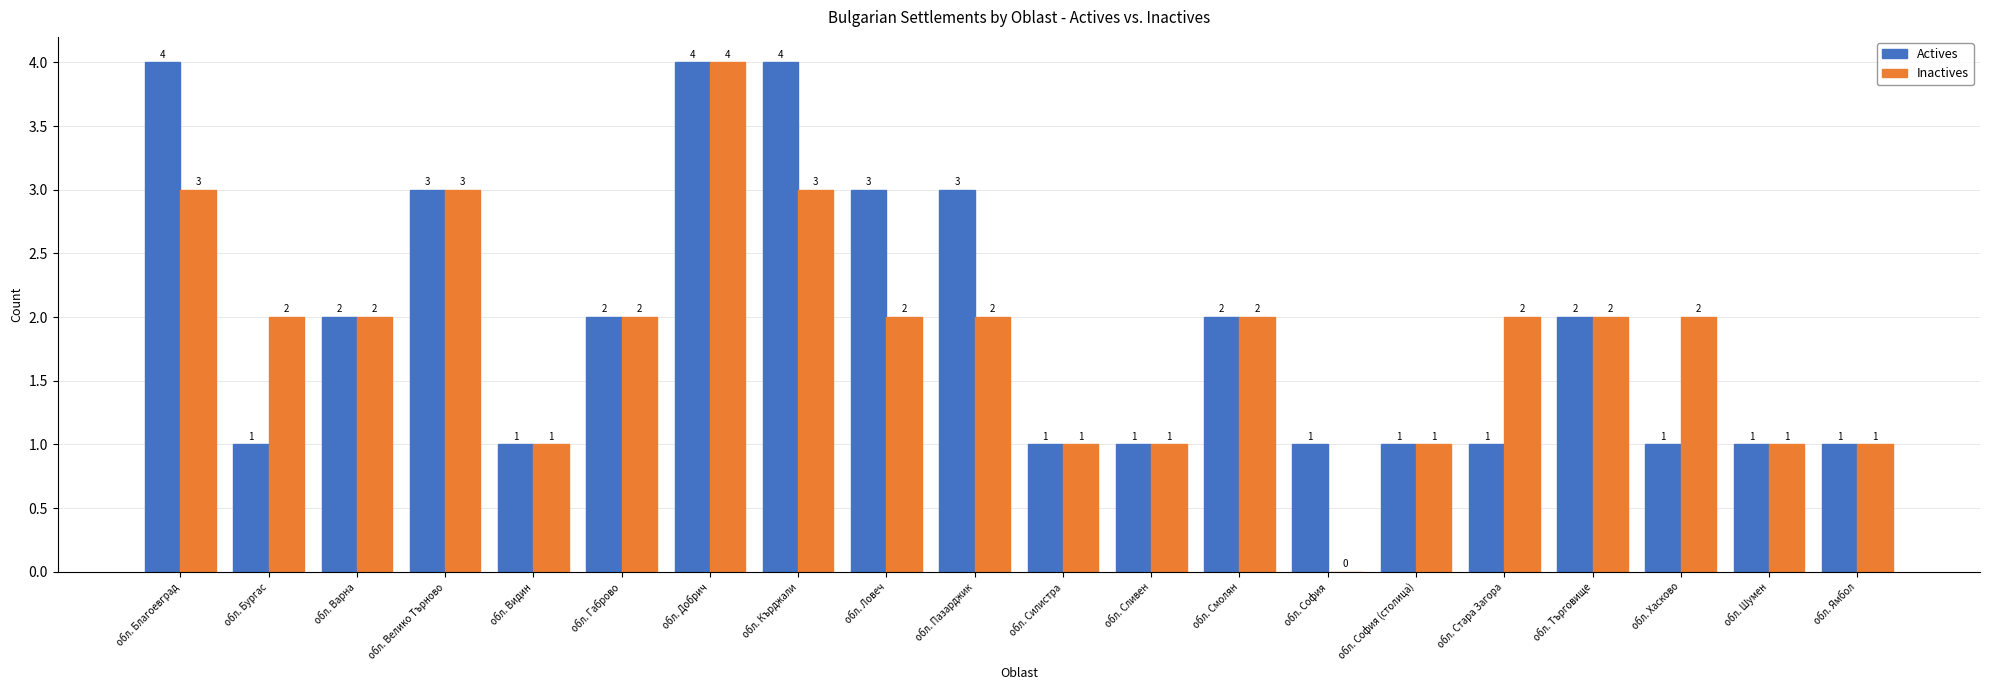

True or false: Actives has a value of 1 at обл. Сливен.

True